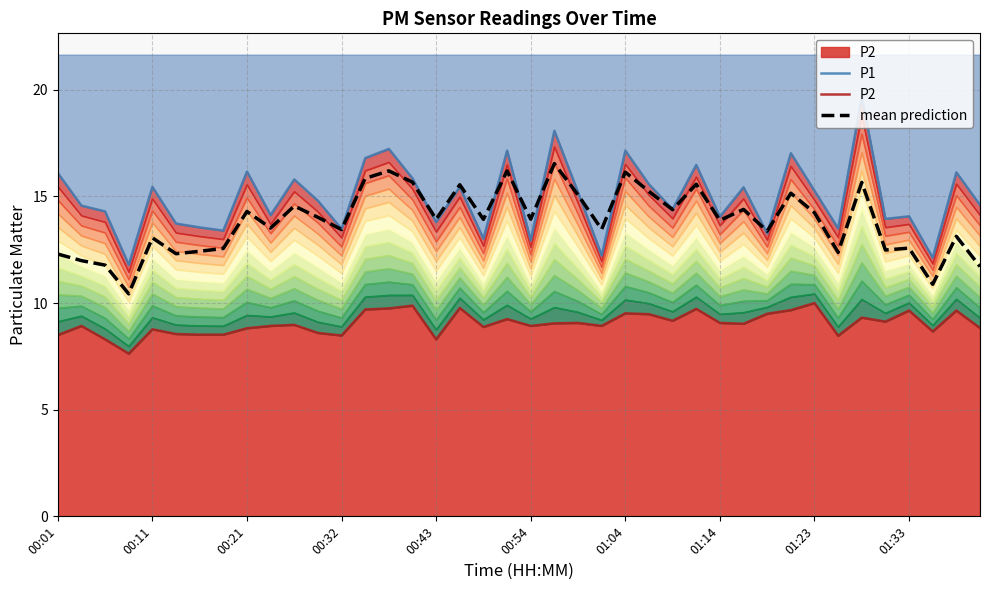

Is the value of mean prediction at 39 greater than the value of P2 at 39?

Yes